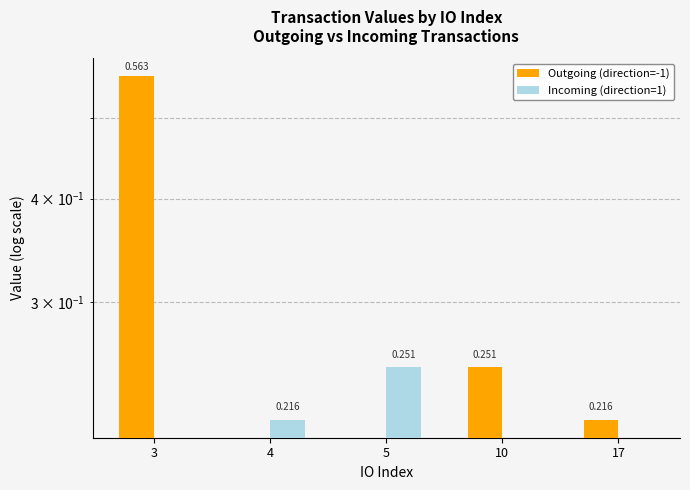

How many values in Incoming (direction=1) are above zero?

2